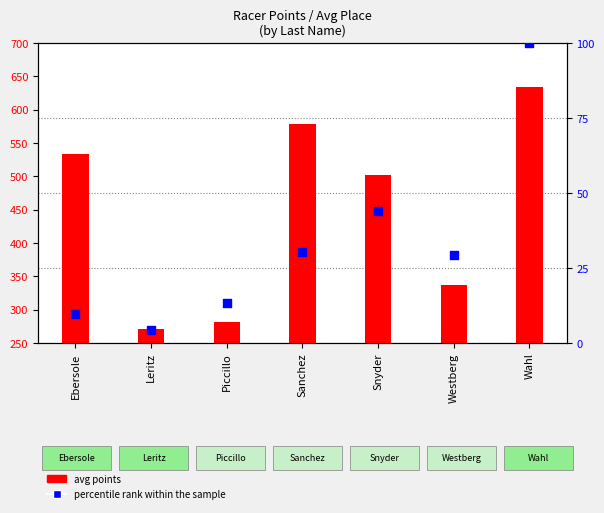

What are all the series names shown in the legend?

avg points, percentile rank within the sample